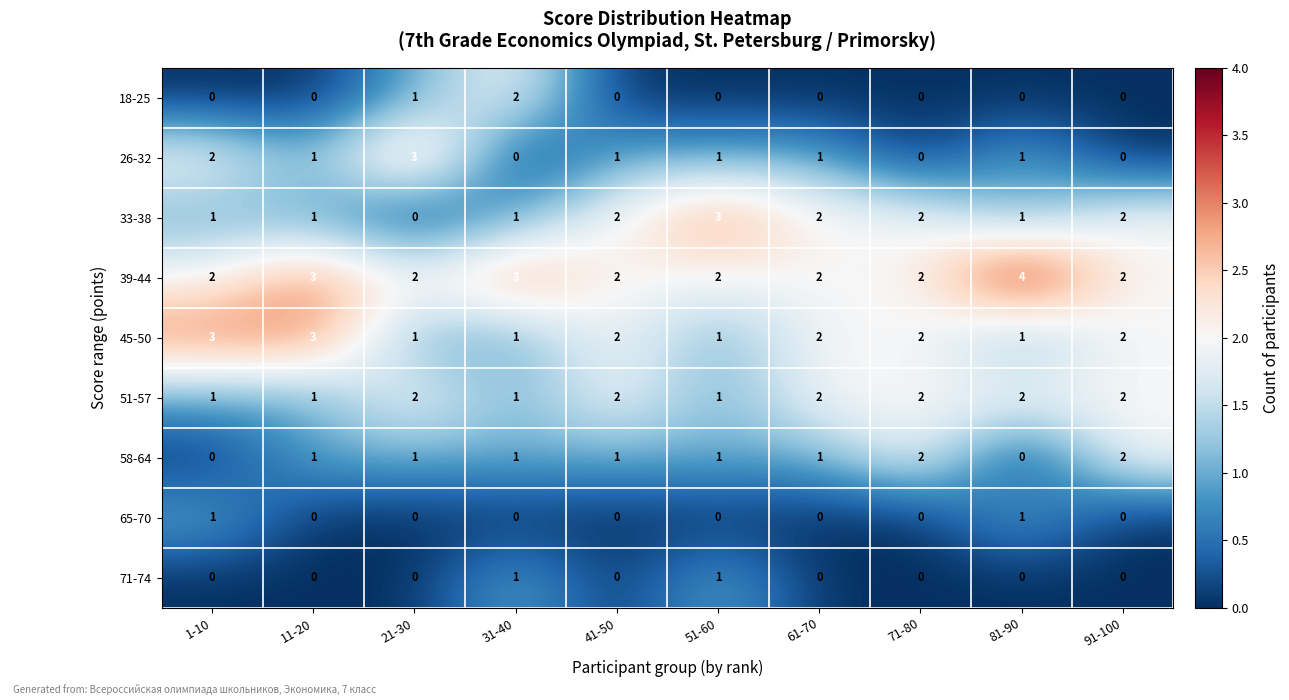

The value of 26-32 at 71-80 is 0. True or false?

True